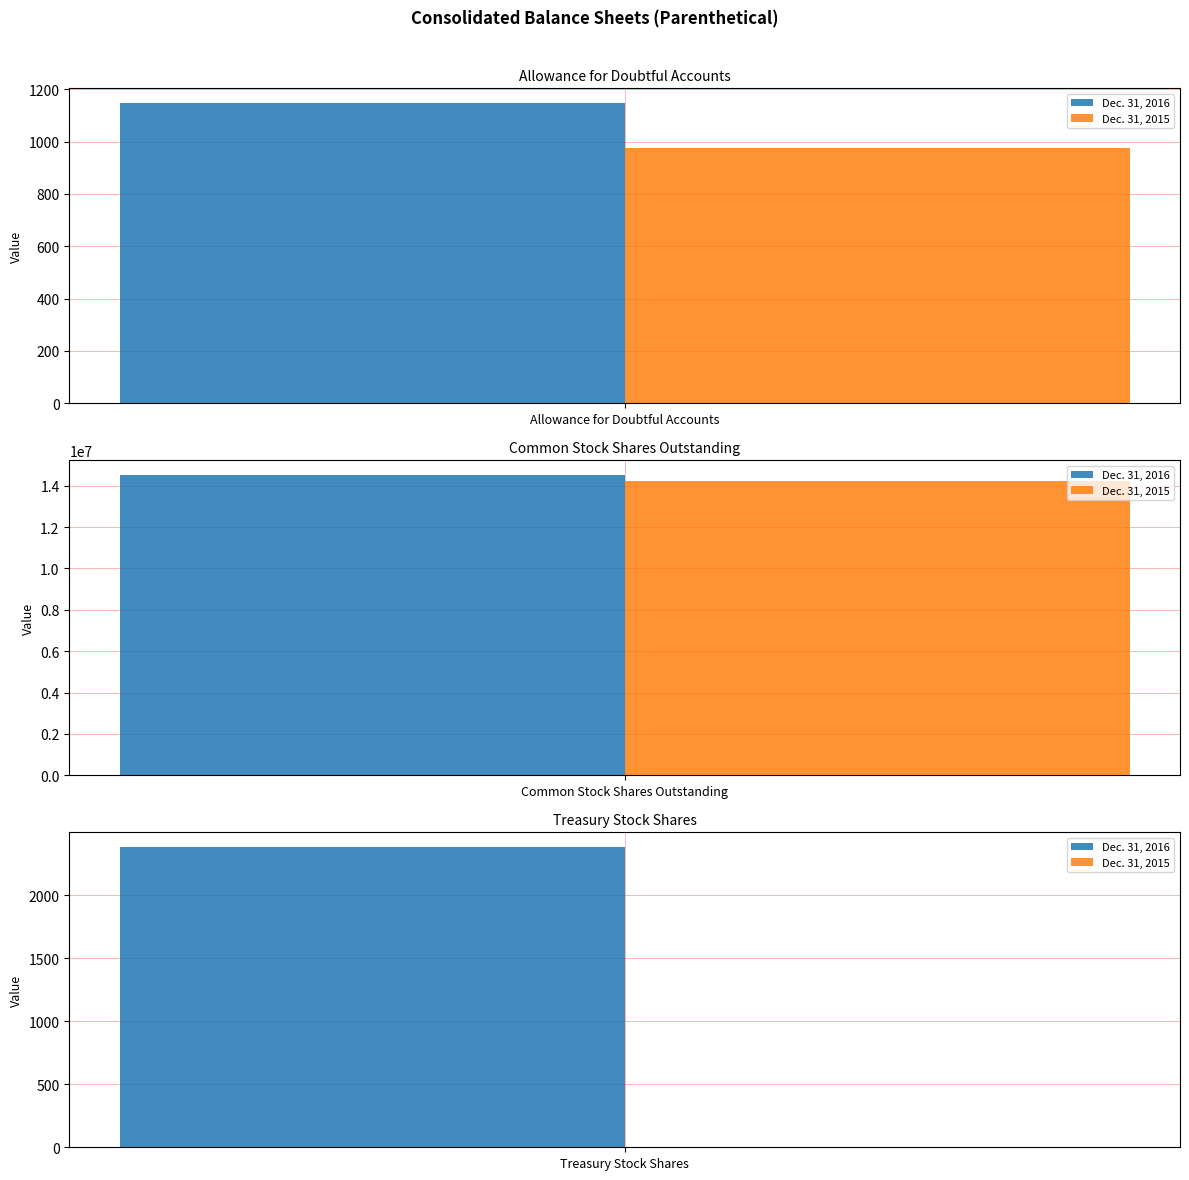

List the series in order of their overall mean, lowest first.

Dec. 31, 2015, Dec. 31, 2016